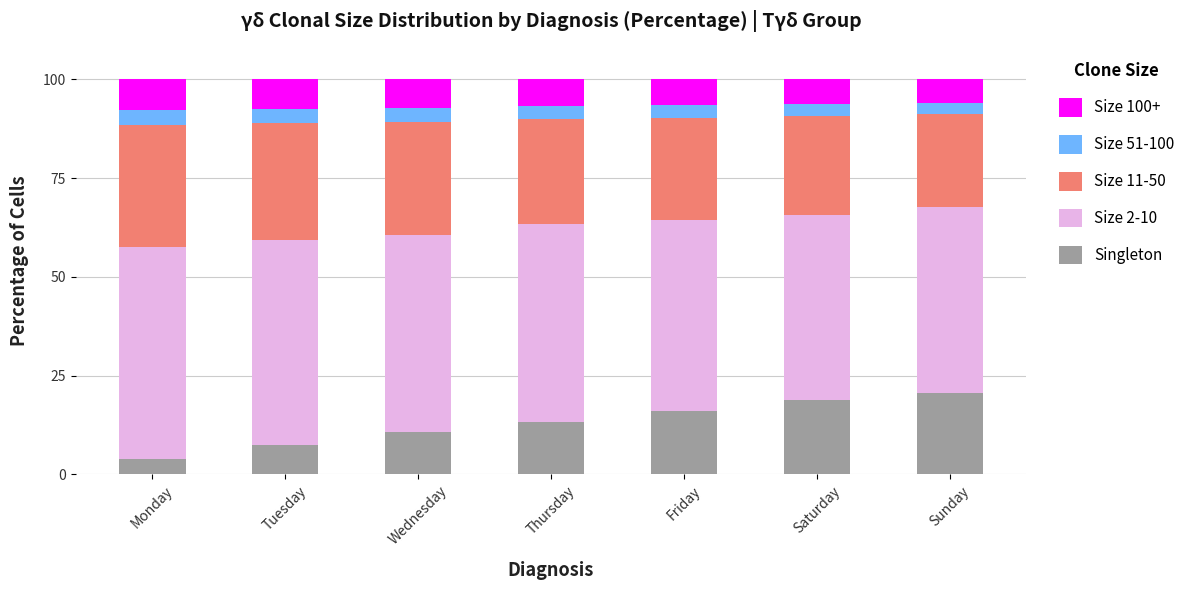

At which label does Singleton reach its minimum?

Monday